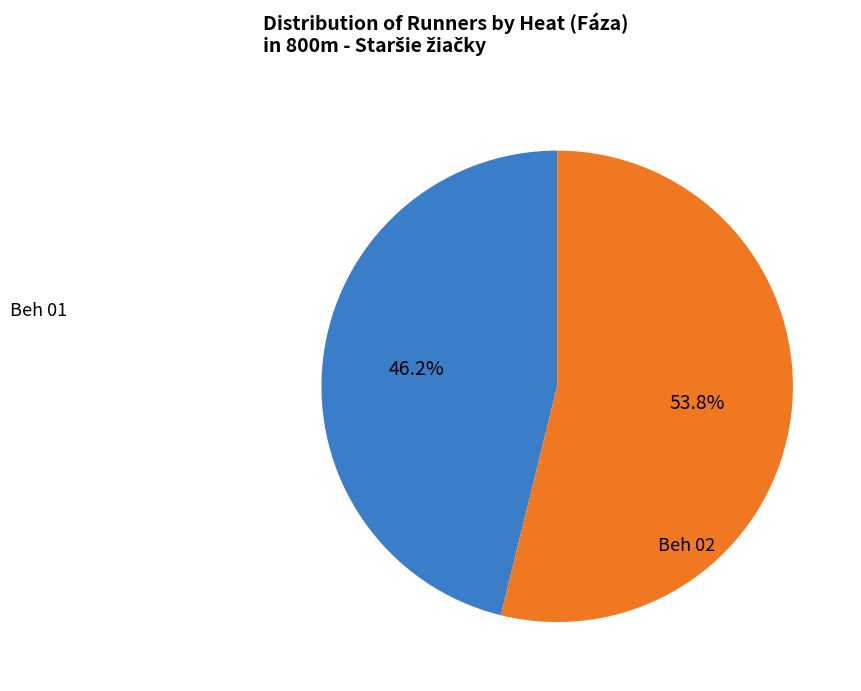

Does any single category account for the majority?

Yes